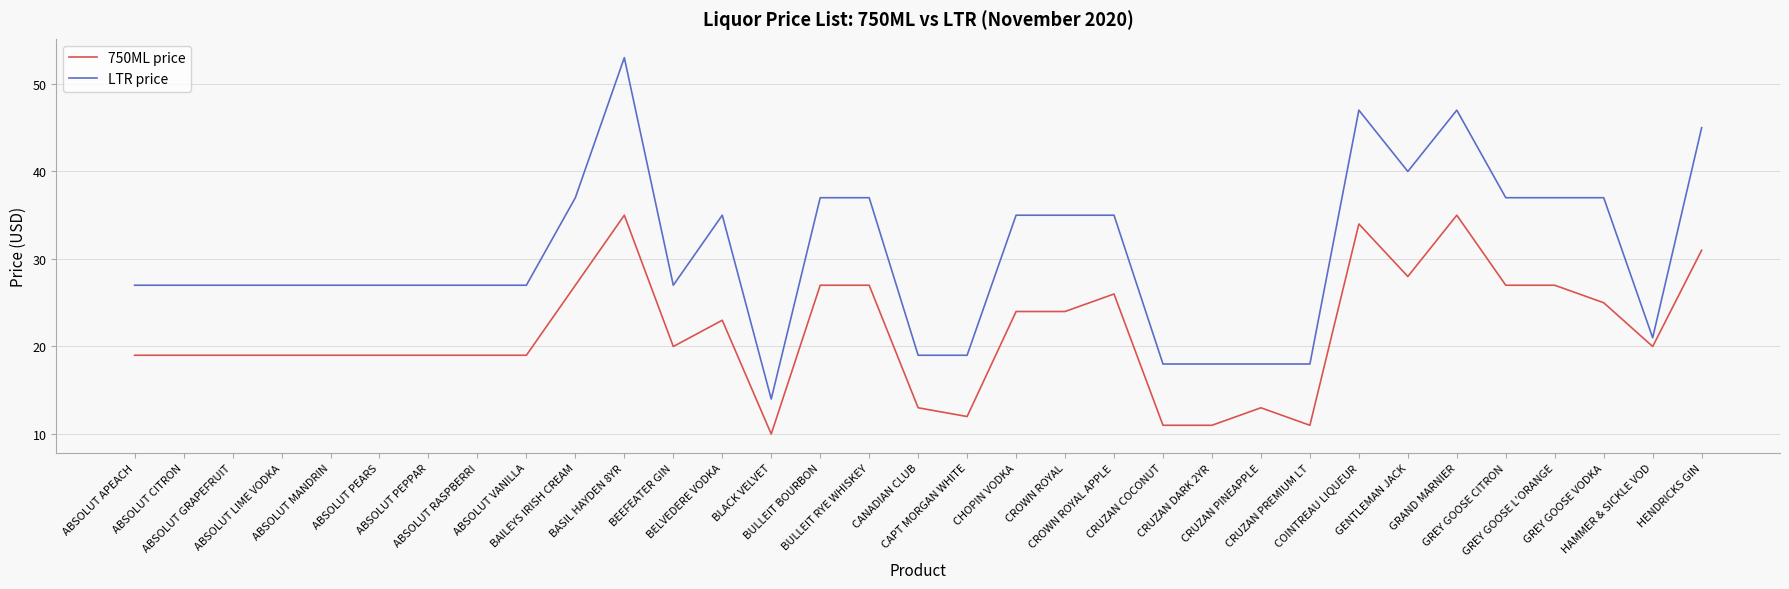

List the series in order of their peak value, highest first.

LTR price, 750ML price